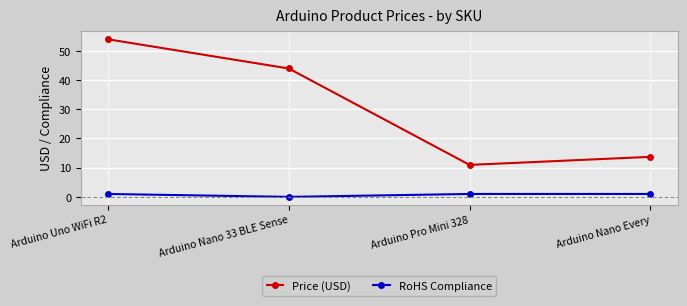

True or false: Price (USD) has a value of 13.7 at Arduino Nano Every.

True